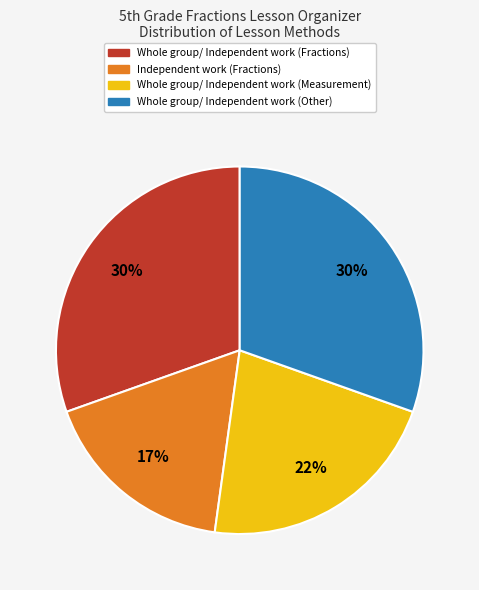

To the nearest percent, what percentage of the pie is Independent work (Fractions)?

17%